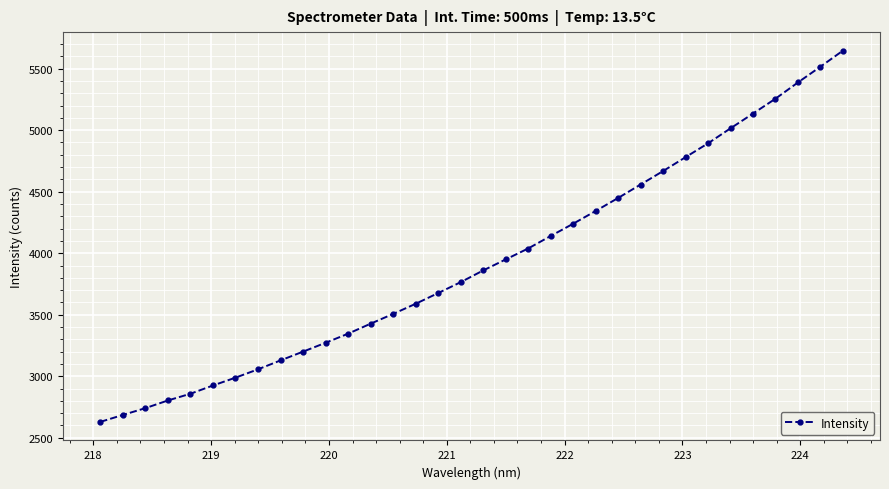

What is the average value?

3925.4